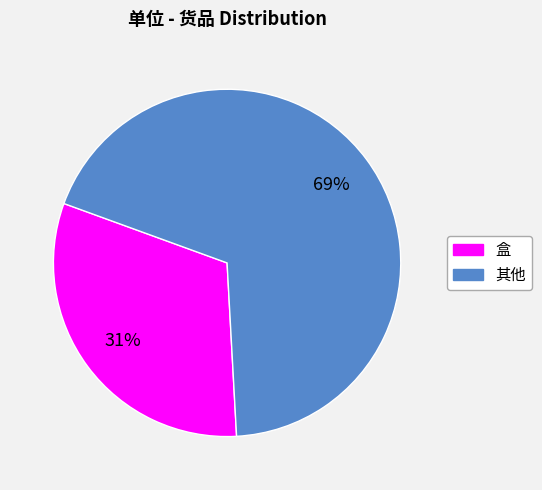

To the nearest percent, what is the average slice percentage?

50%